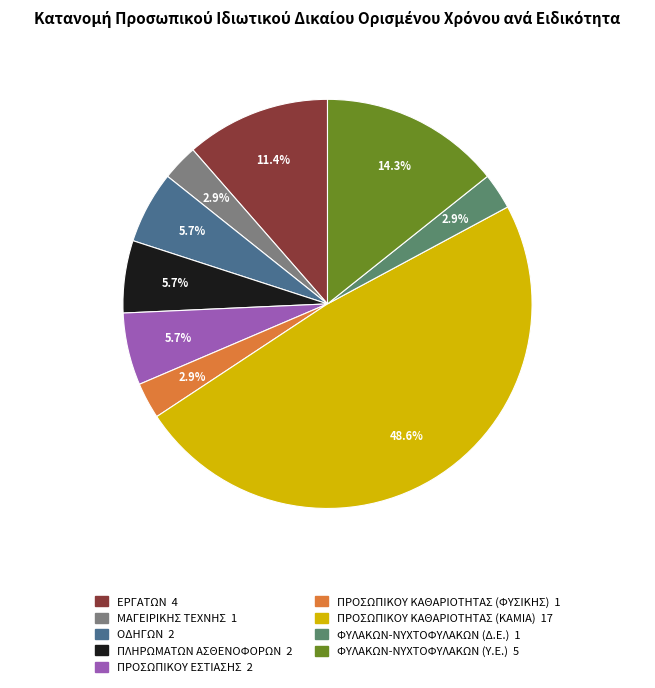

Count the number of slices in the pie.

9